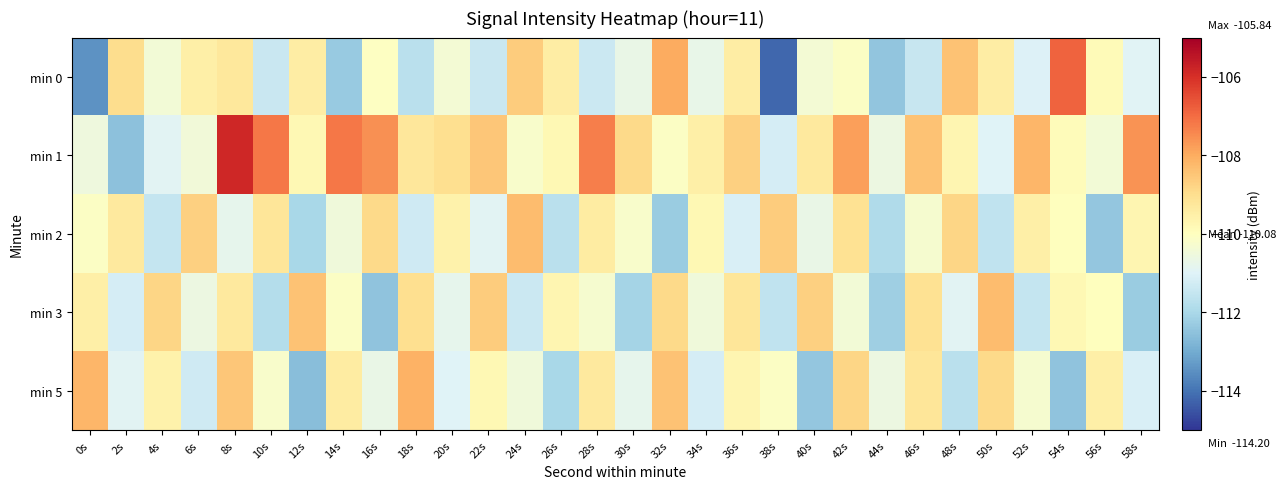

Which series changed the most between 18s and 28s?

min 1